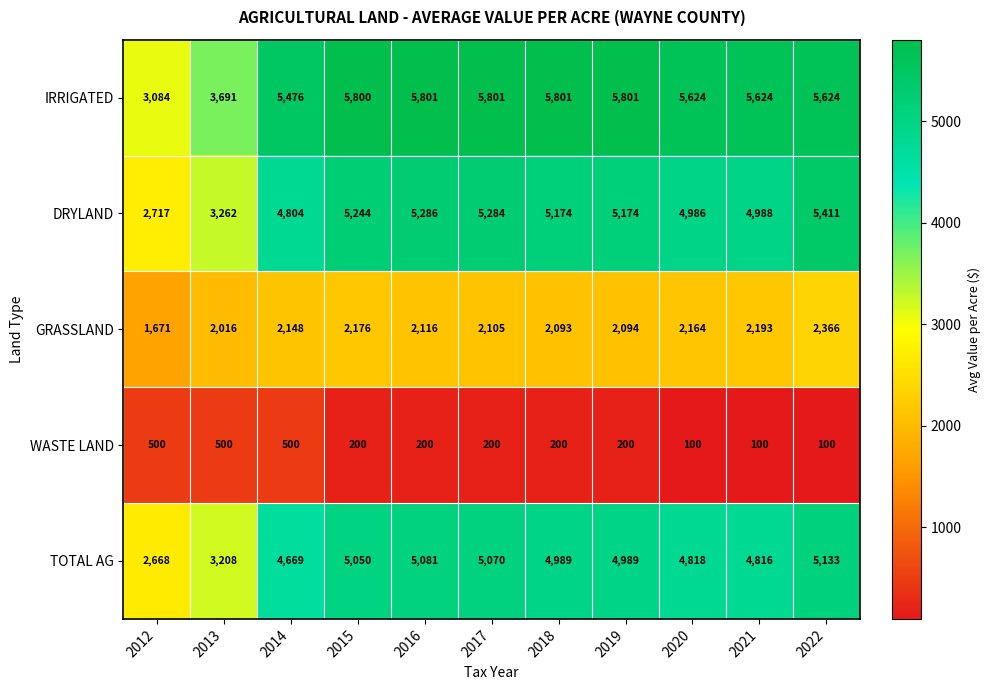

The value of TOTAL AG at 2016 is 7500. True or false?

False